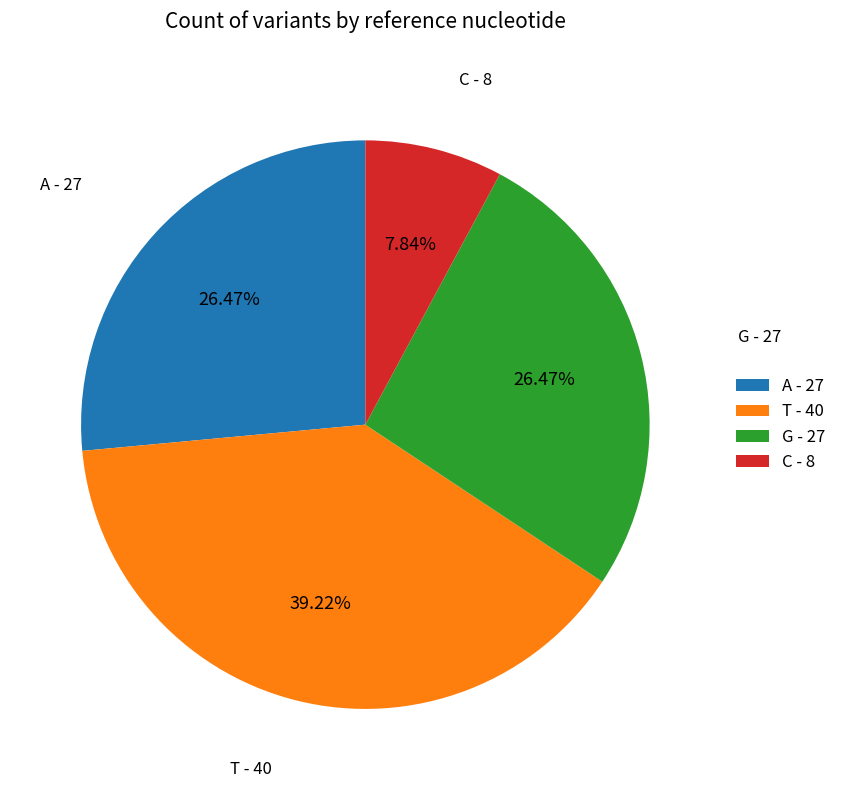

Does A account for over 50% of the chart?

No